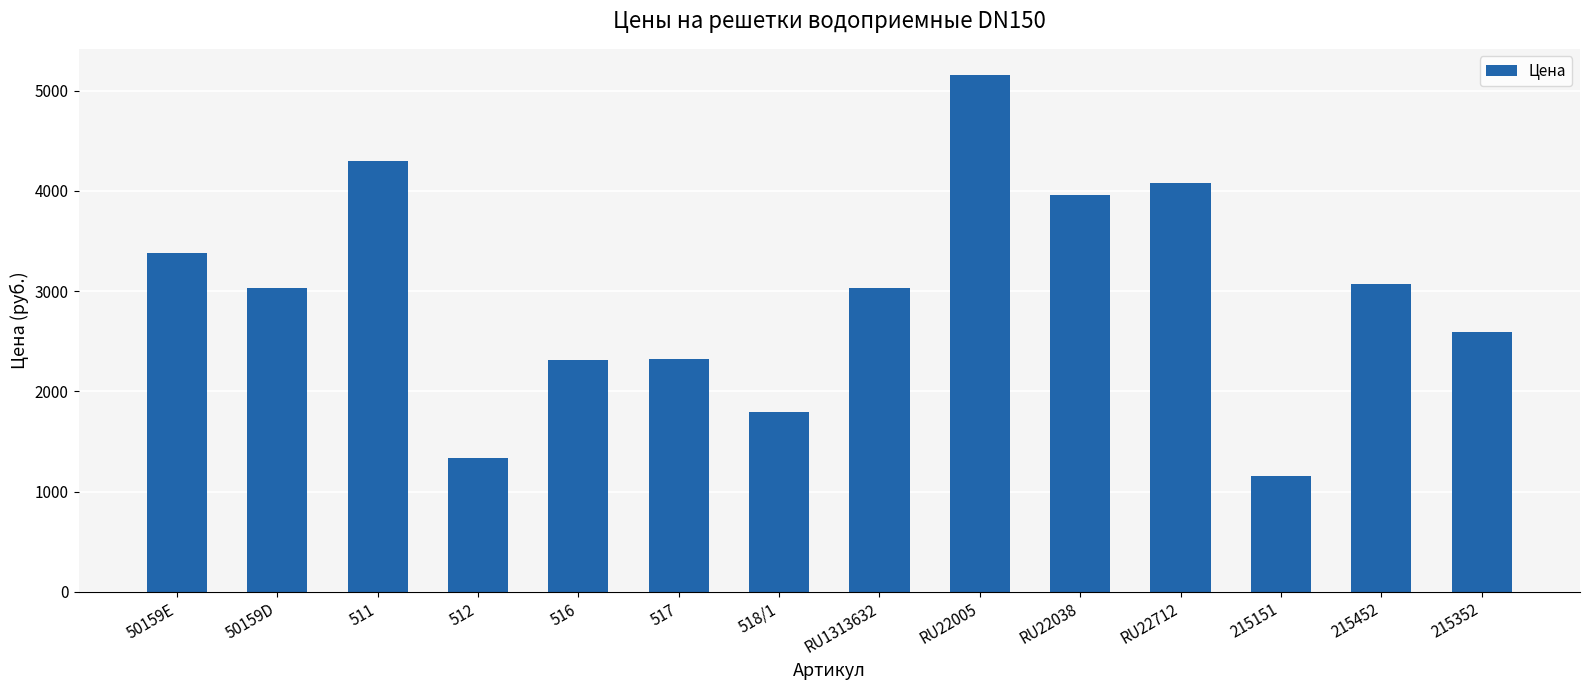

The chart shows a value of 5160 at RU22005. True or false?

True